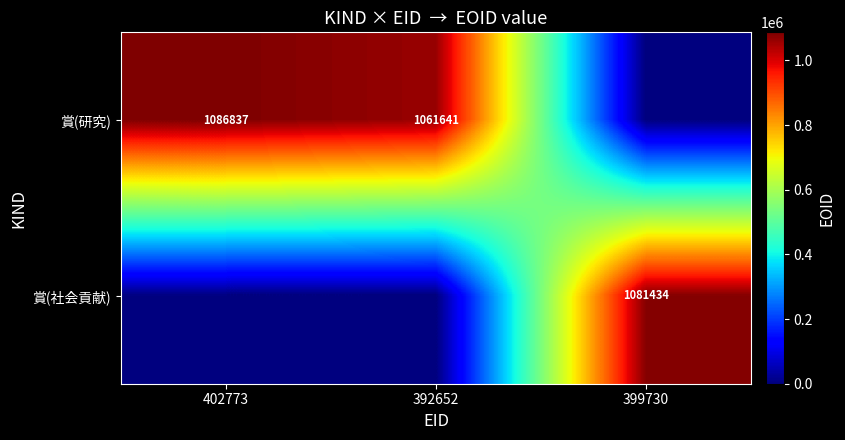

True or false: 賞(研究) has a value of 383714 at 402773.

False